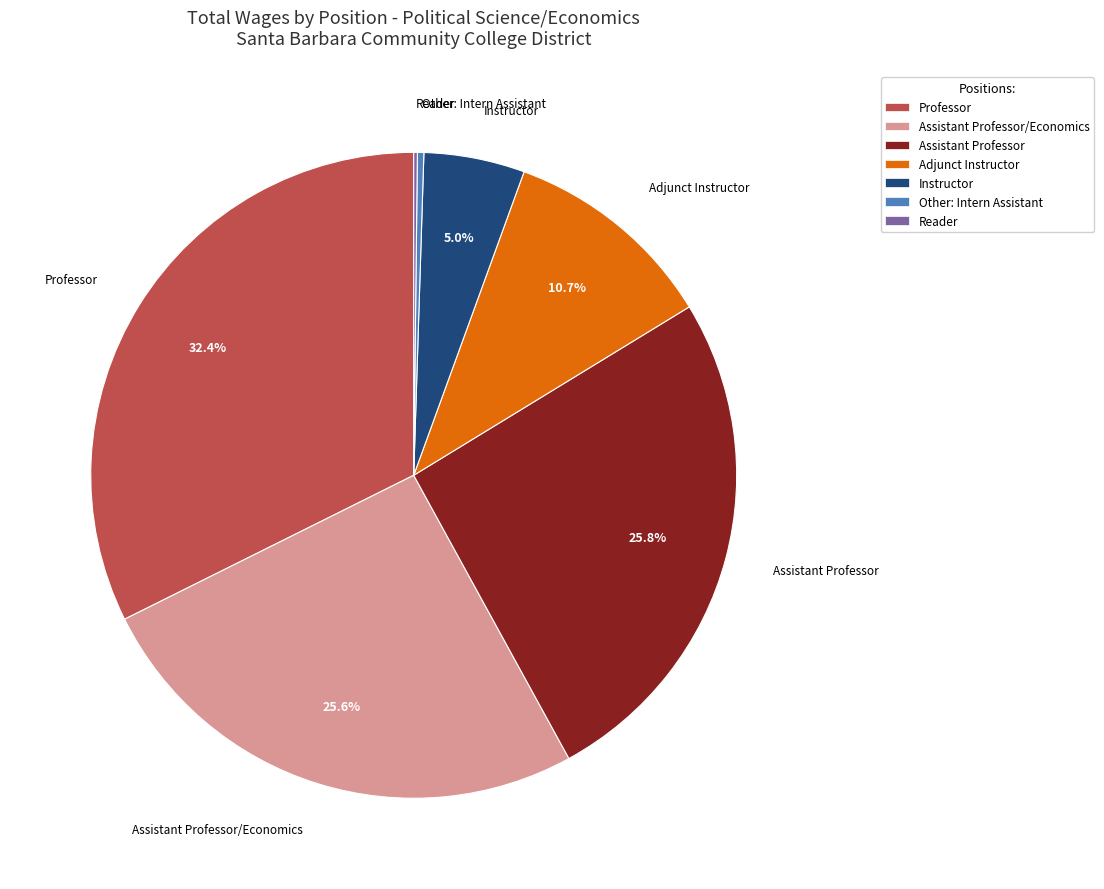

Between Other: Intern Assistant and Professor, which is larger?

Professor